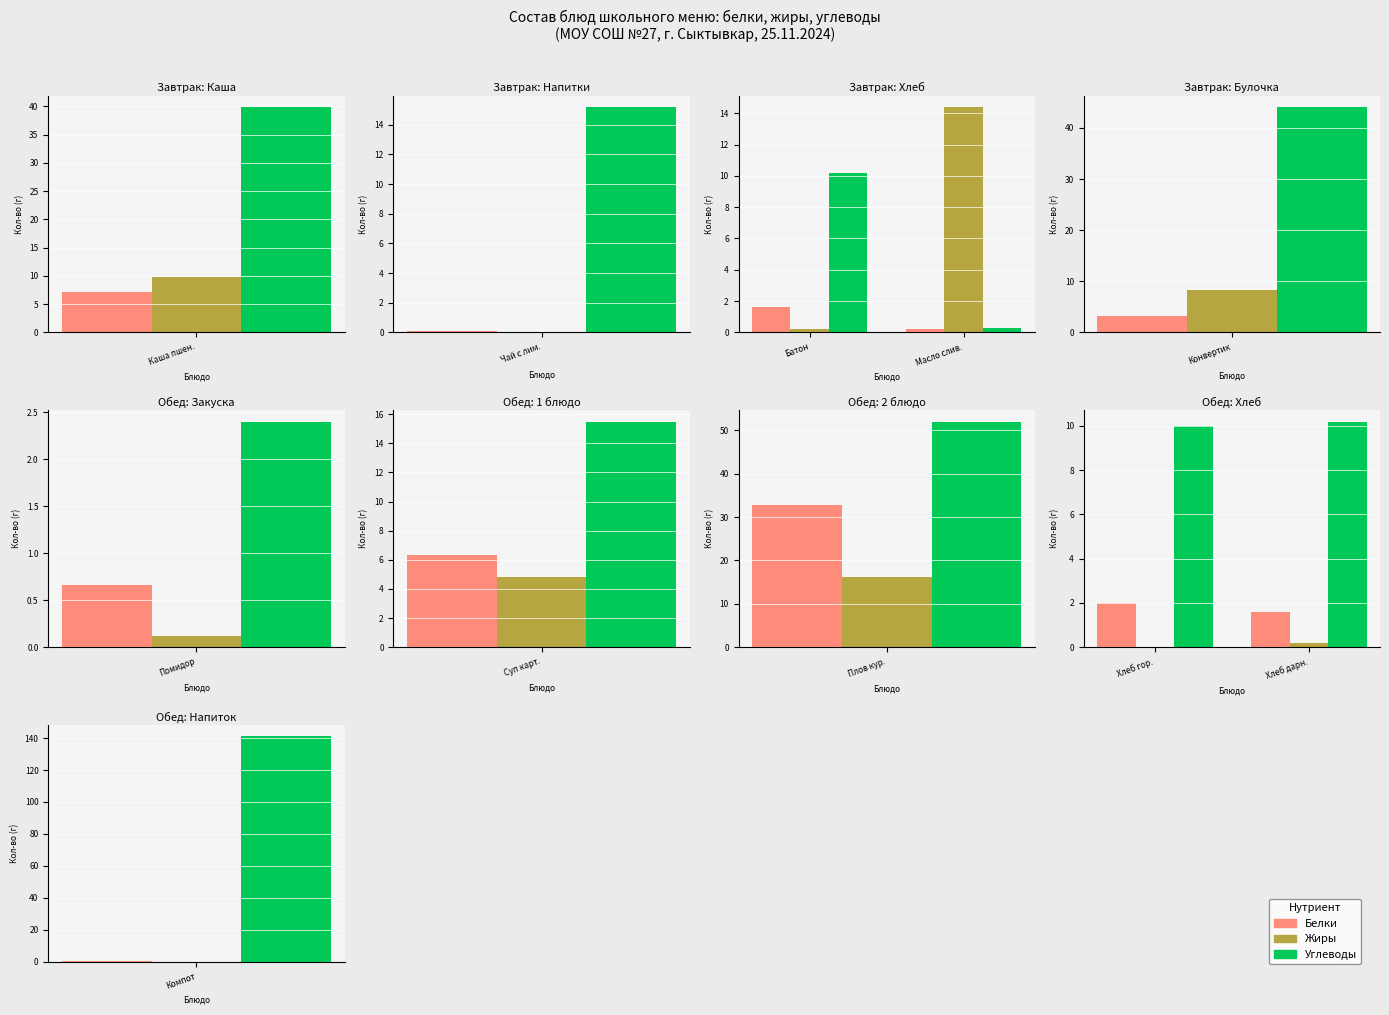

Which series has the largest total across all categories?

Углеводы